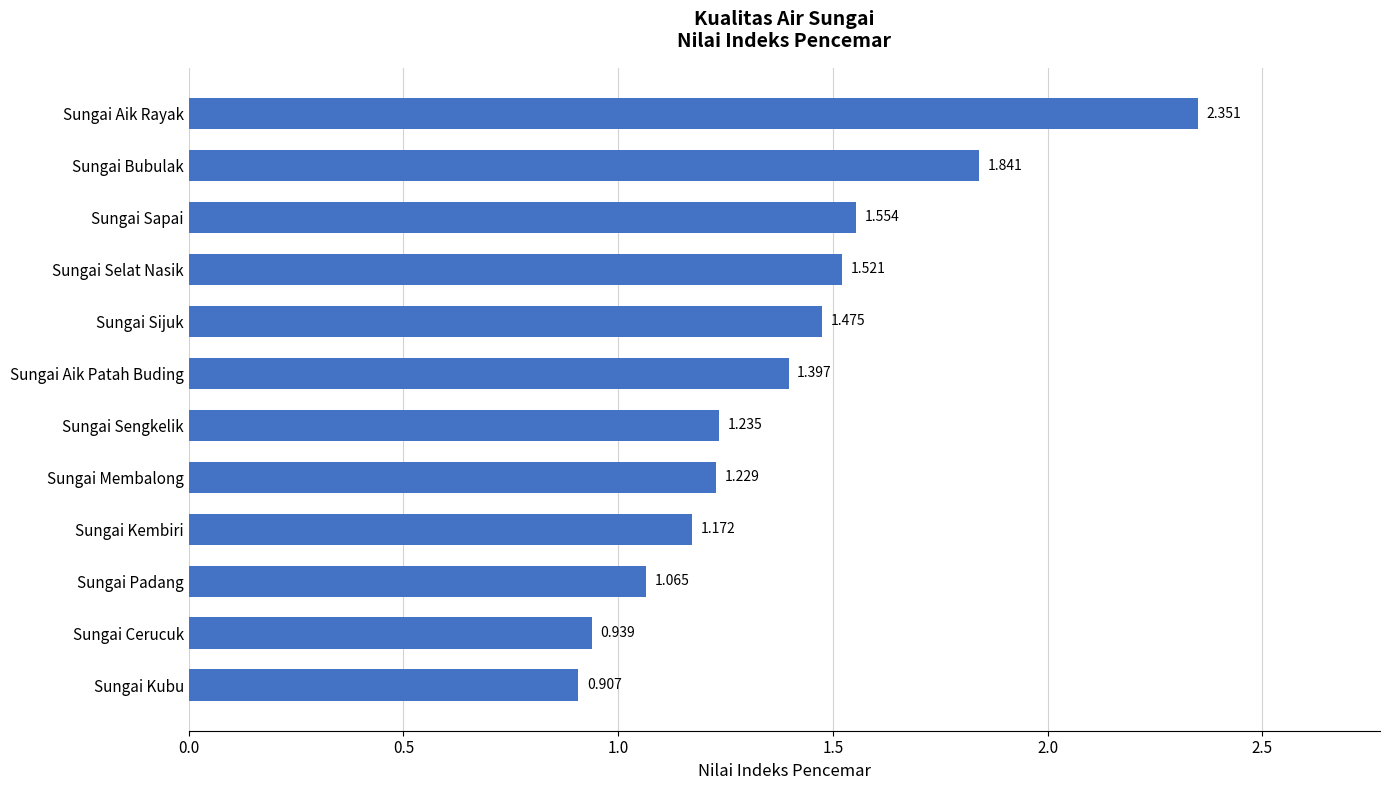

How many data points are less than 1?

2